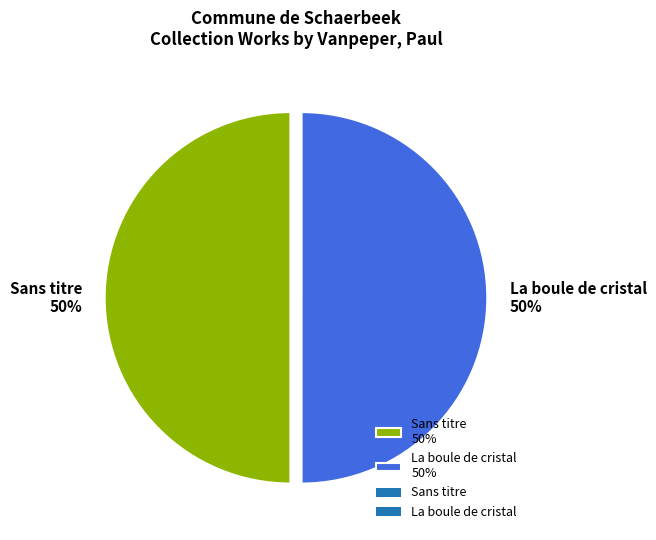

Approximately how many times larger is the value at La boule de cristal 50% compared to Sans titre 50%?

1.0